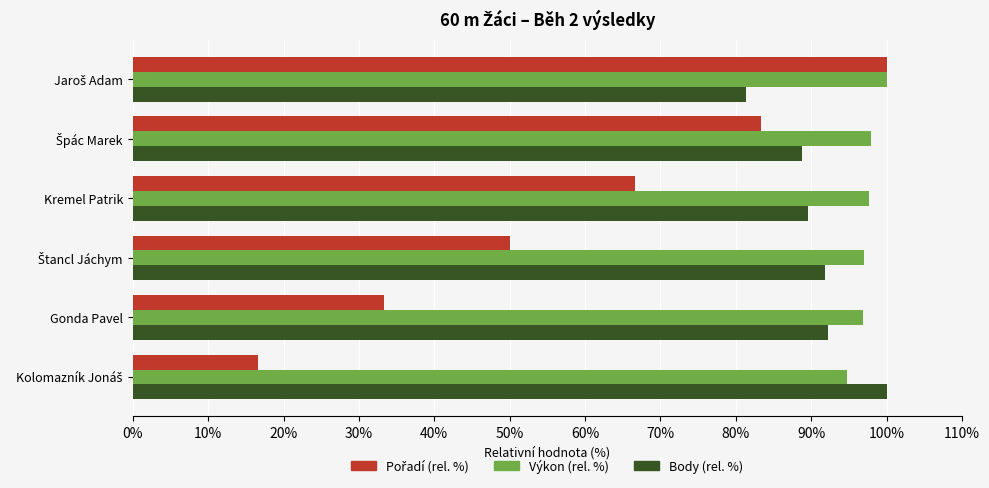

What is the sum of the Body (rel. %) values at Gonda Pavel and Kremel Patrik?

181.8